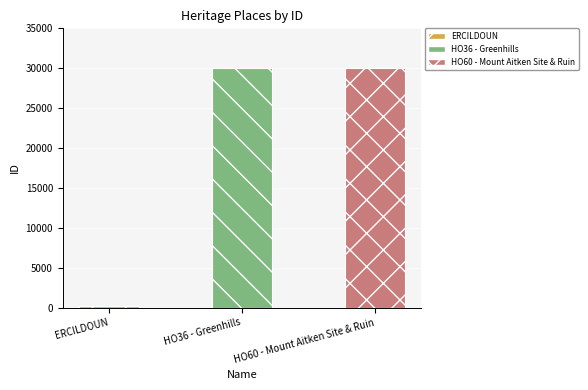

Count the number of data series in this chart.

1